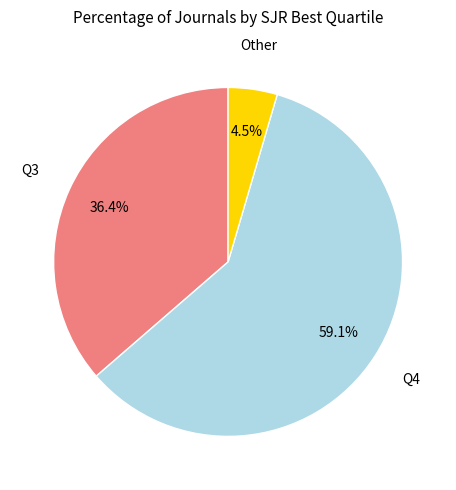

To the nearest percent, what percentage of the pie is Q3?

36%